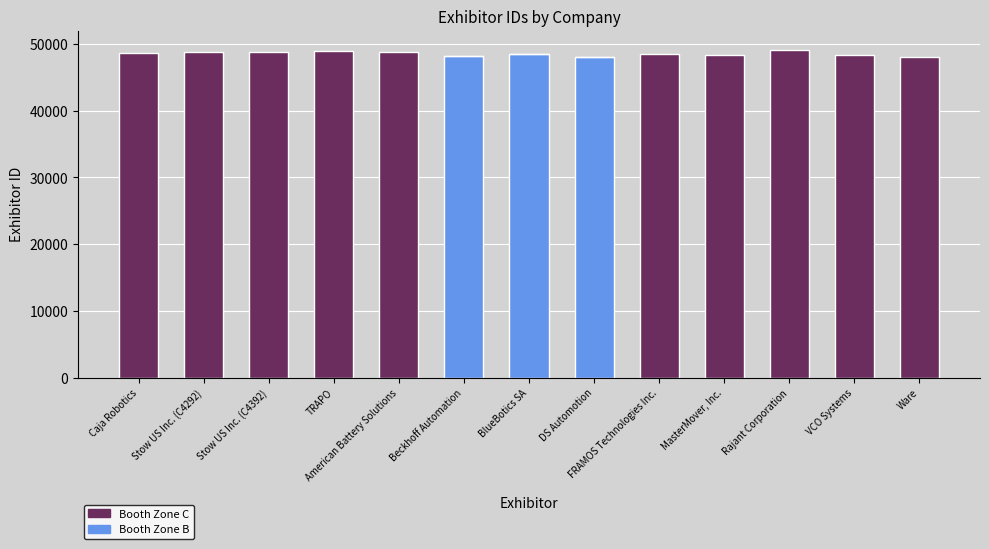

The Booth Zone B series shows 20293 at Stow US Inc. (C4392). True or false?

False